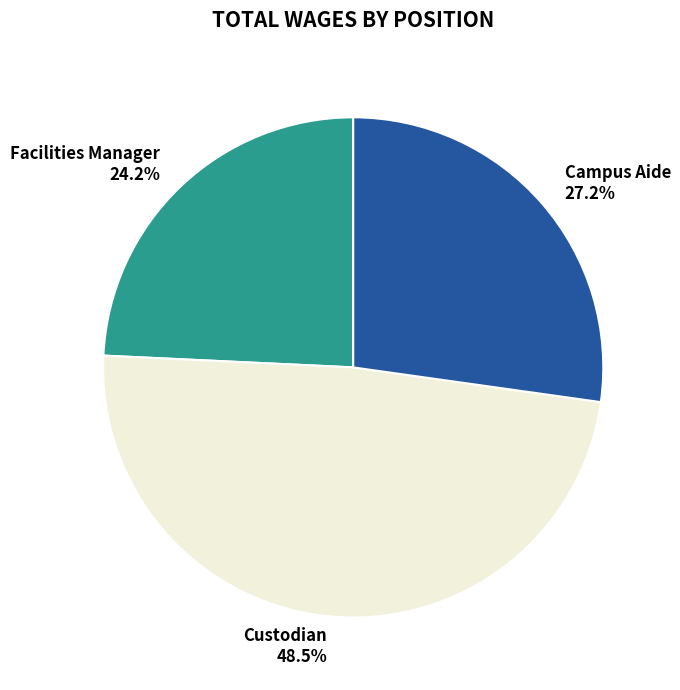

What is the largest slice in the pie chart?

Custodian